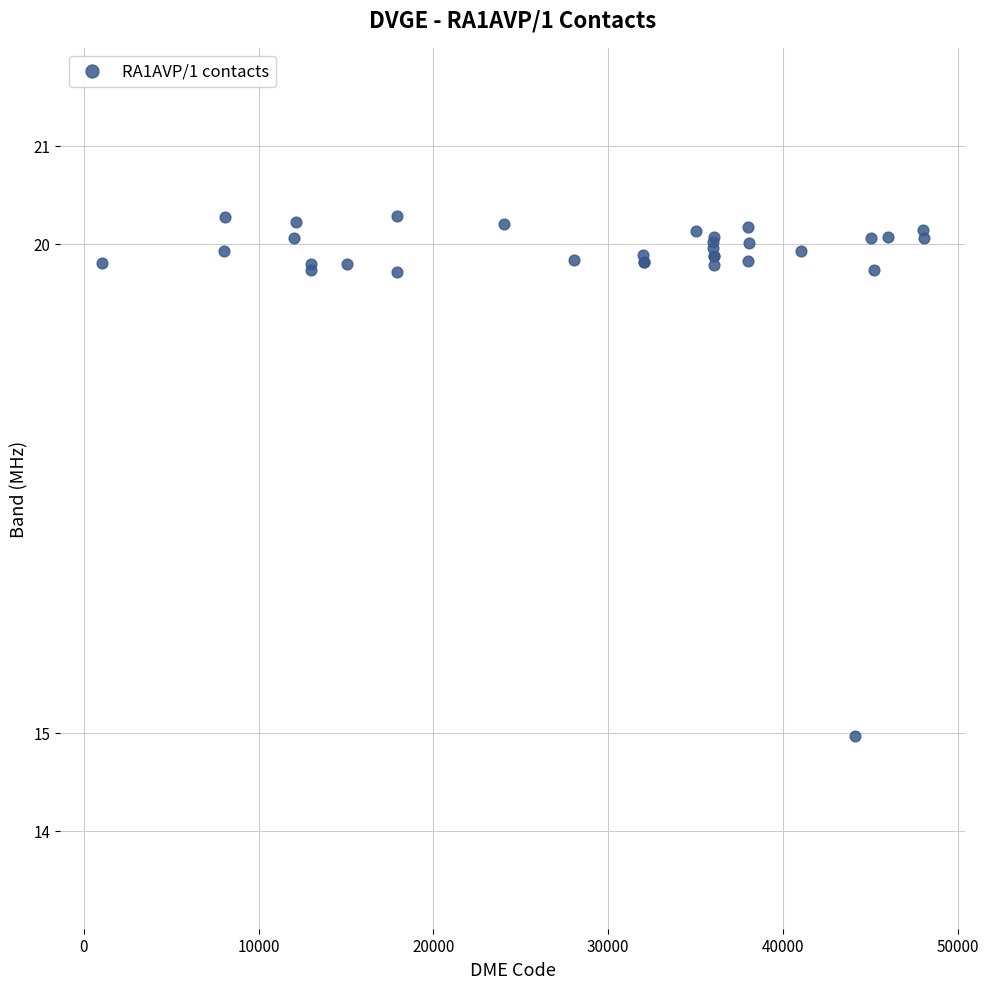

What Y value in the scatter plot is closest to 17?

15.0